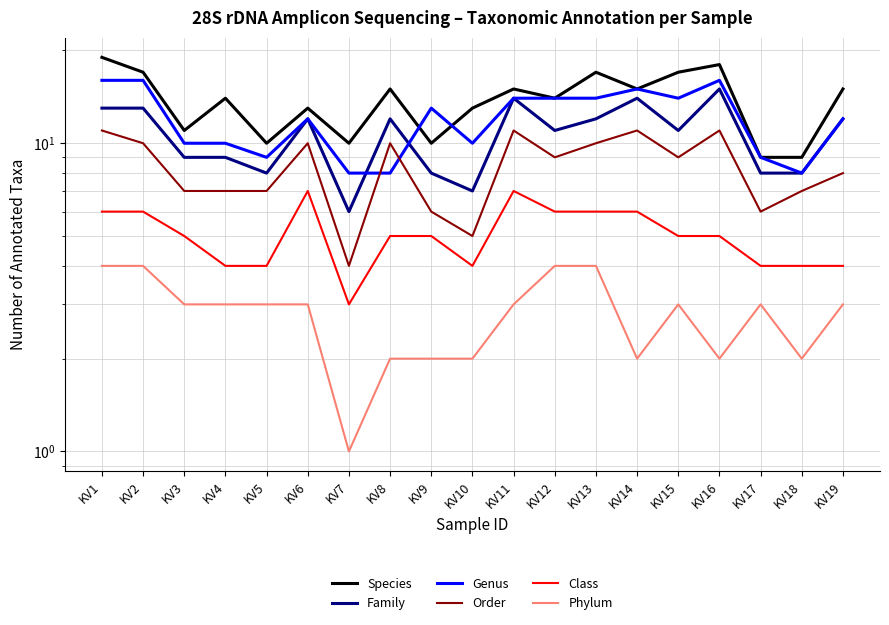

Reading left to right, what are all the values shown in this chart?

Species: 19	17	11	14	10	13	10	15	10	13	15	14	17	15	17	18	9	9	15
Family: 13	13	9	9	8	12	6	12	8	7	14	11	12	14	11	15	8	8	12
Genus: 16	16	10	10	9	12	8	8	13	10	14	14	14	15	14	16	9	8	12
Order: 11	10	7	7	7	10	4	10	6	5	11	9	10	11	9	11	6	7	8
Class: 6	6	5	4	4	7	3	5	5	4	7	6	6	6	5	5	4	4	4
Phylum: 4	4	3	3	3	3	1	2	2	2	3	4	4	2	3	2	3	2	3